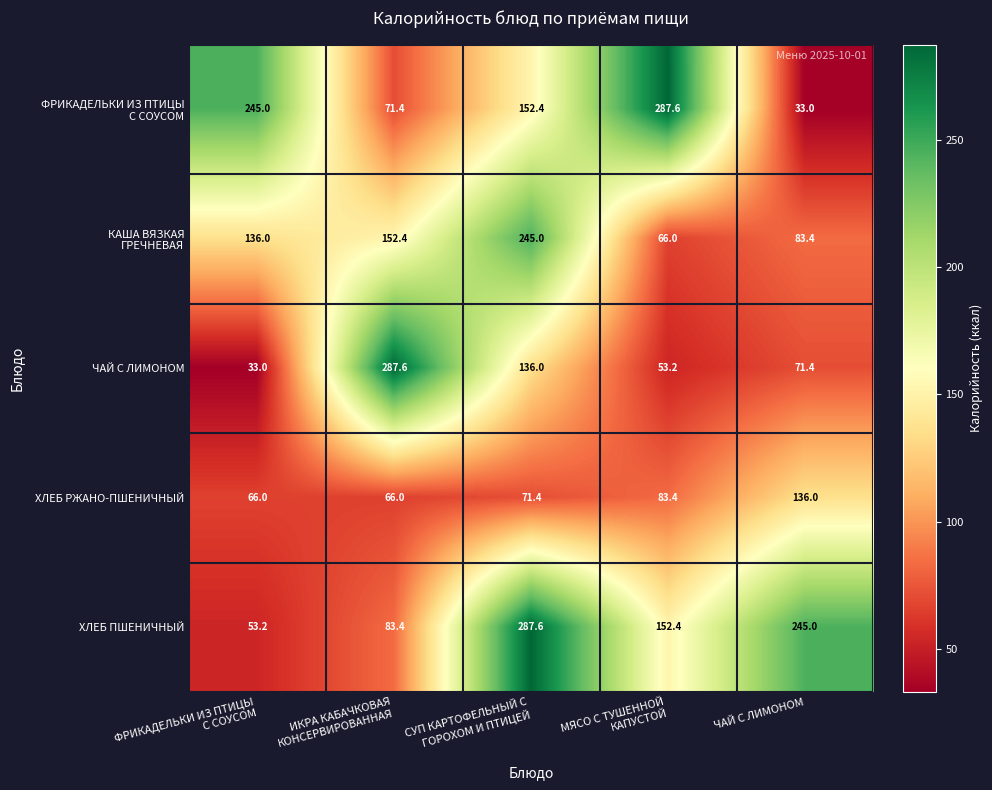

At how many categories does at least one series exceed 283?

3